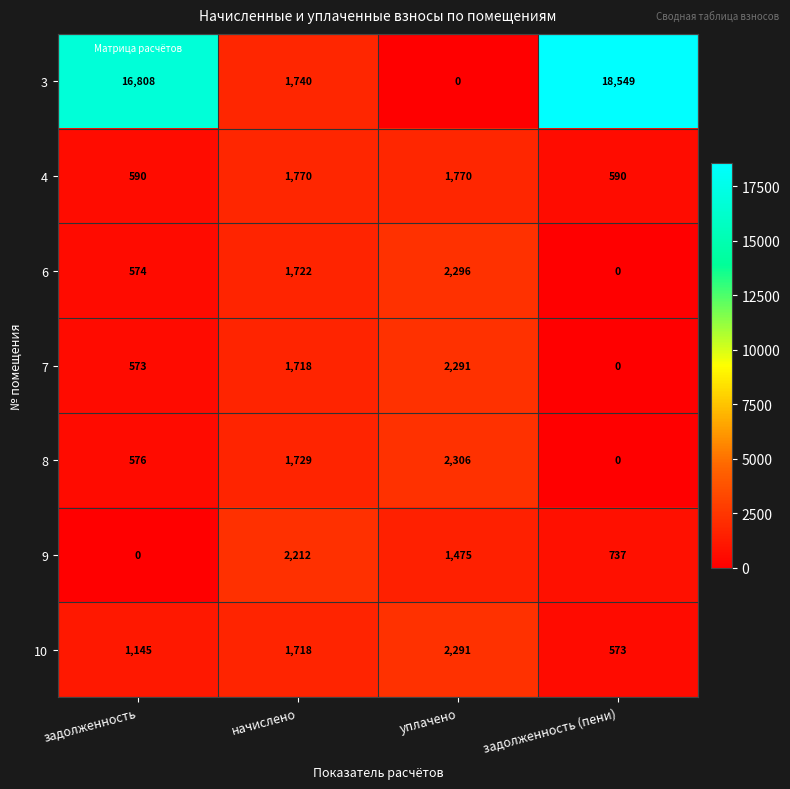

Which series has the largest total across all categories?

3